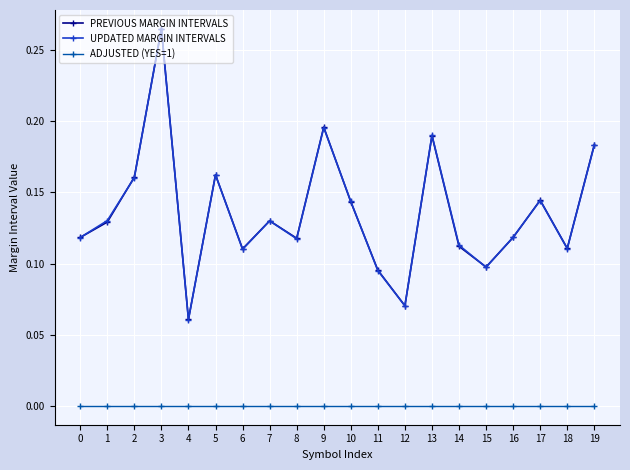

Is this an area chart (filled region under the line)?

No